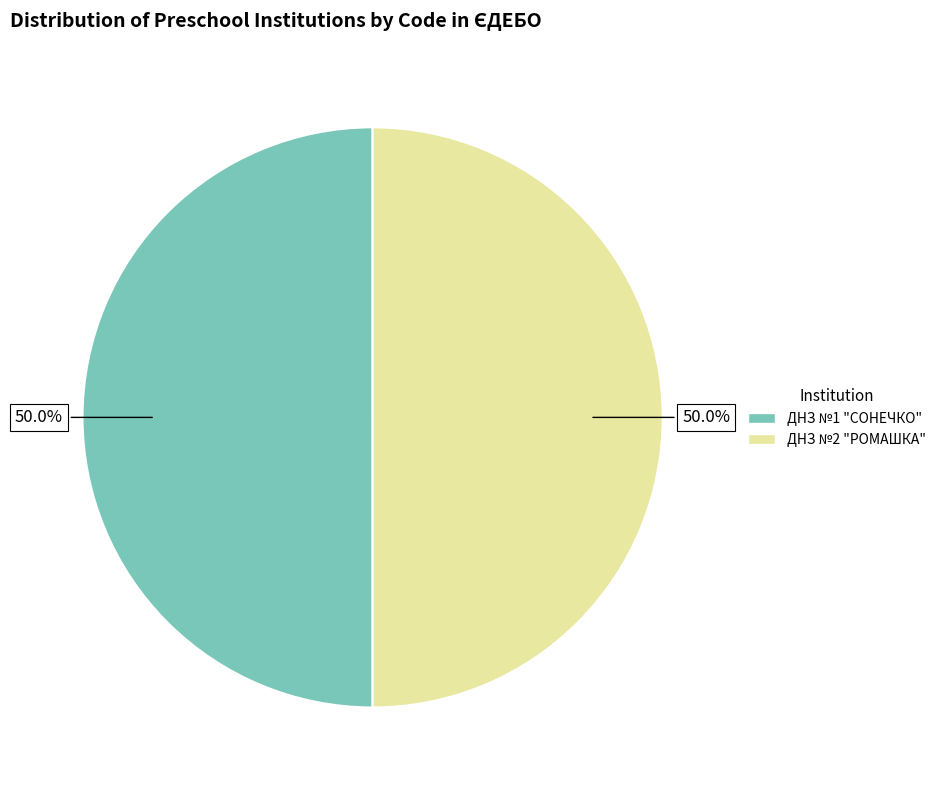

To the nearest percent, what is the combined percentage of ДНЗ №1 "СОНЕЧКО" and ДНЗ №2 "РОМАШКА"?

100%